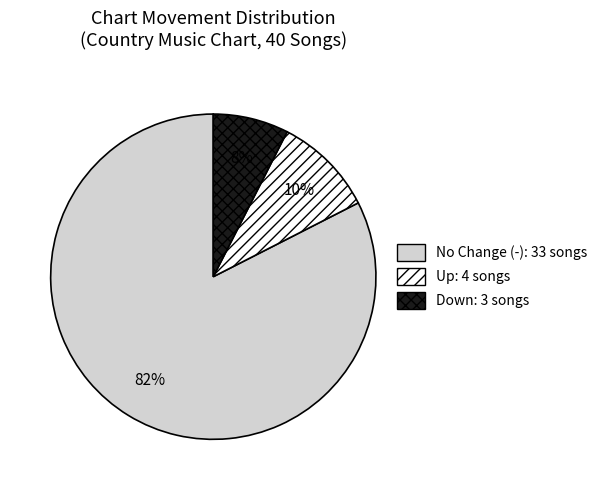

To the nearest percent, what is the average slice percentage?

33%